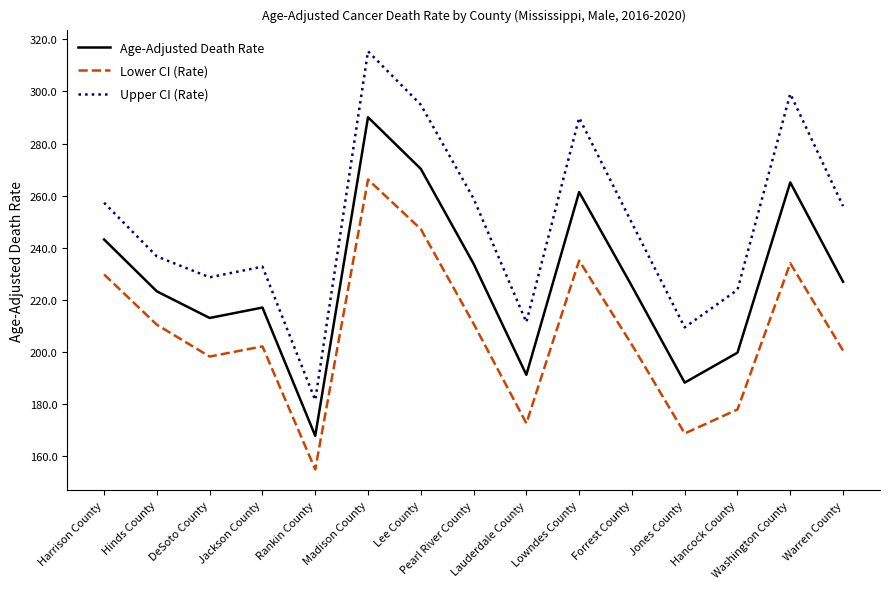

Rank the series by their average value, from lowest to highest.

Lower CI (Rate), Age-Adjusted Death Rate, Upper CI (Rate)